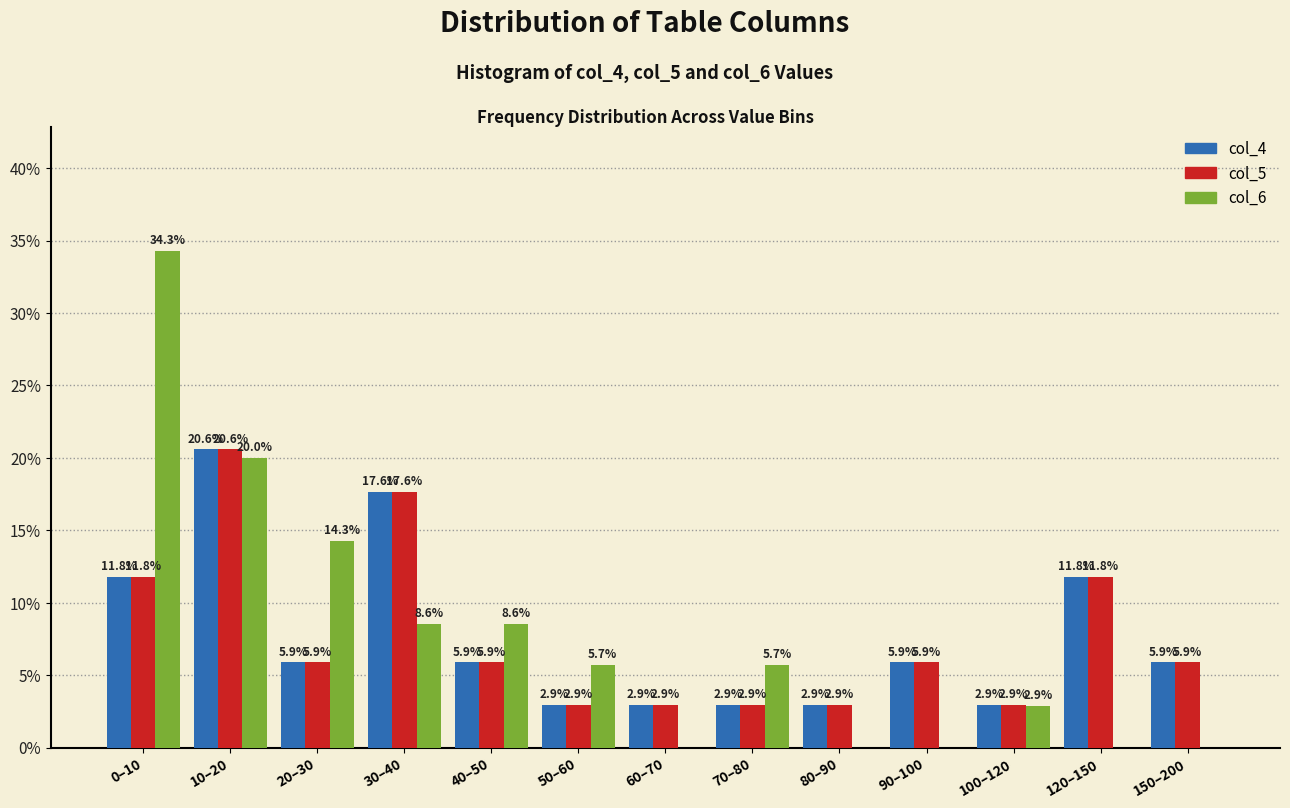

Reading left to right, what are all the values shown in this chart?

col_4: 0–10=11.8	10–20=20.6	20–30=5.9	30–40=17.6	40–50=5.9	50–60=2.9	60–70=2.9	70–80=2.9	80–90=2.9	90–100=5.9	100–120=2.9	120–150=11.8	150–200=5.9
col_5: 0–10=11.8	10–20=20.6	20–30=5.9	30–40=17.6	40–50=5.9	50–60=2.9	60–70=2.9	70–80=2.9	80–90=2.9	90–100=5.9	100–120=2.9	120–150=11.8	150–200=5.9
col_6: 0–10=34.3	10–20=20.0	20–30=14.3	30–40=8.6	40–50=8.6	50–60=5.7	60–70=0.0	70–80=5.7	80–90=0.0	90–100=0.0	100–120=2.9	120–150=0.0	150–200=0.0